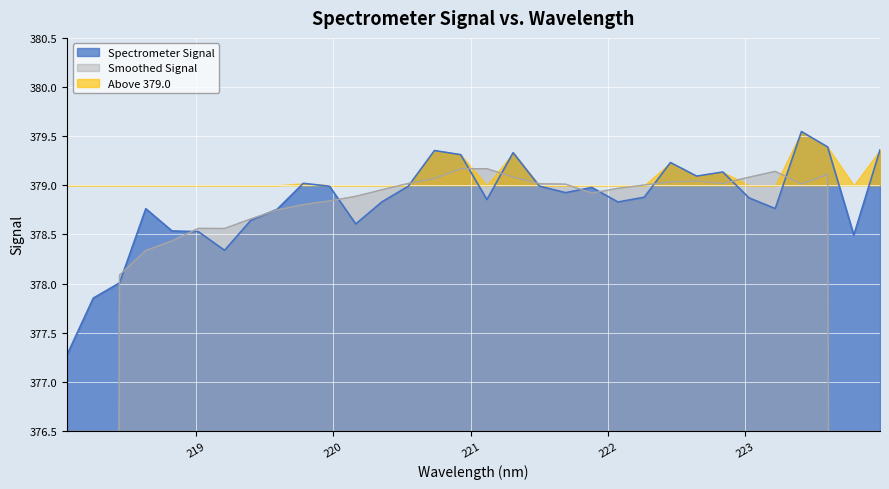

What is the label of the 16th point from the right?

221.1174